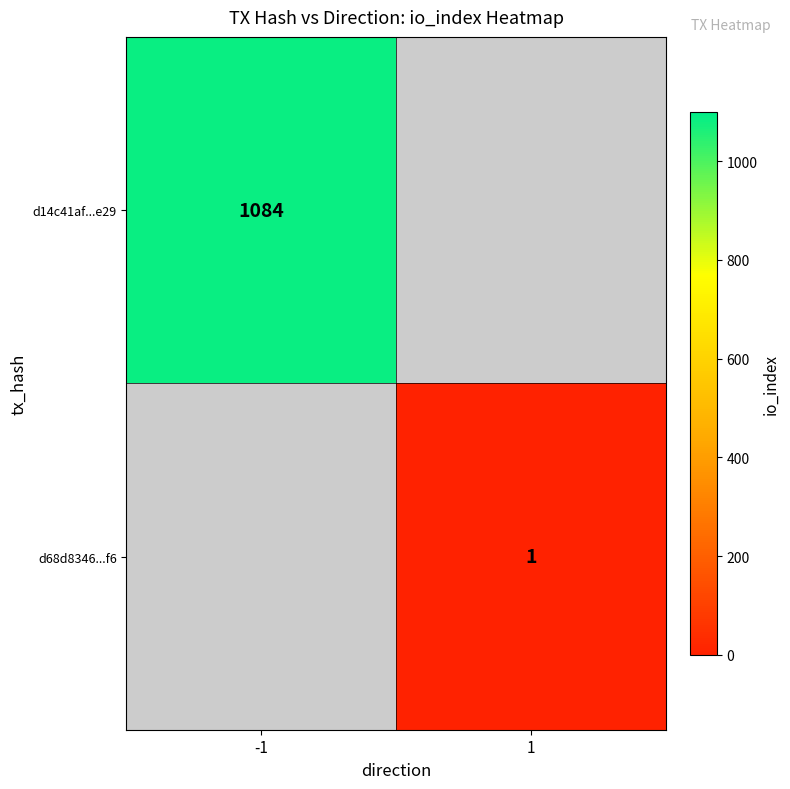

Is it true that d14c41af...e29 equals 1084 at -1?

True